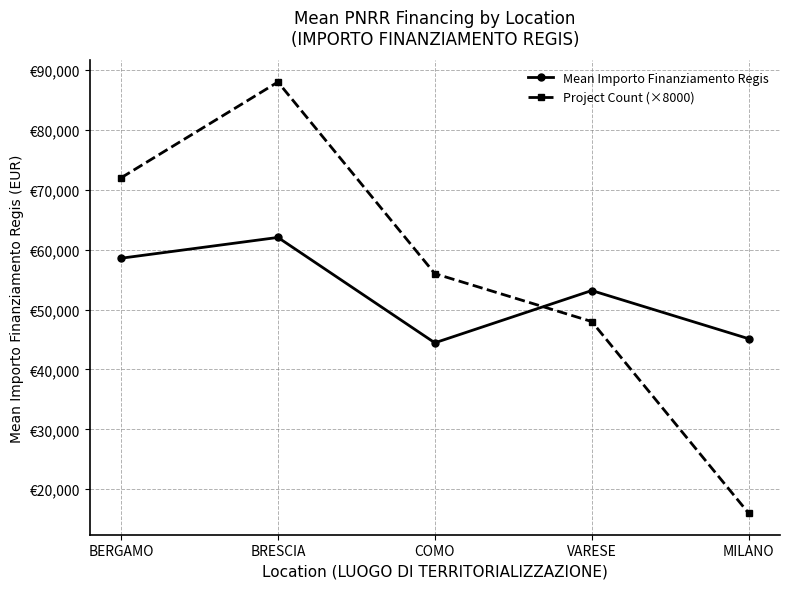

At which label is Mean Importo Finanziamento Regis closest to 53247?

VARESE